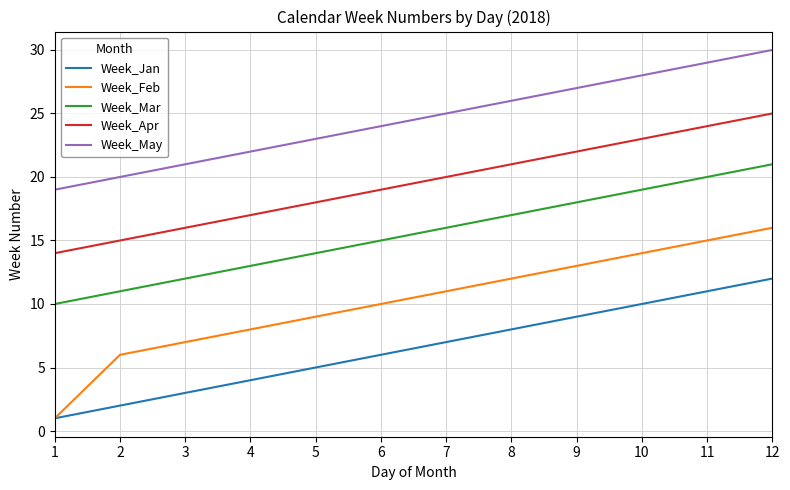

True or false: Week_Feb has a value of 14 at 6.

False